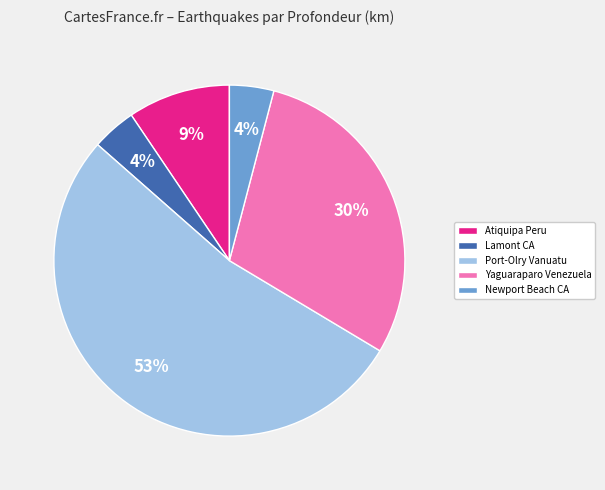

To the nearest percent, what is the combined percentage of Newport Beach CA and Lamont CA?

8%